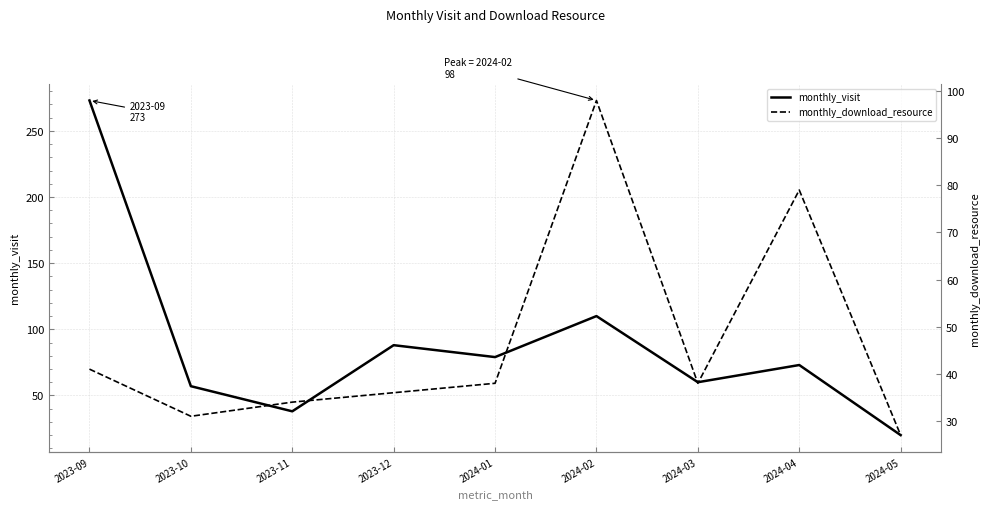

What is the value of the monthly_download_resource point at the 2nd from the left?

31